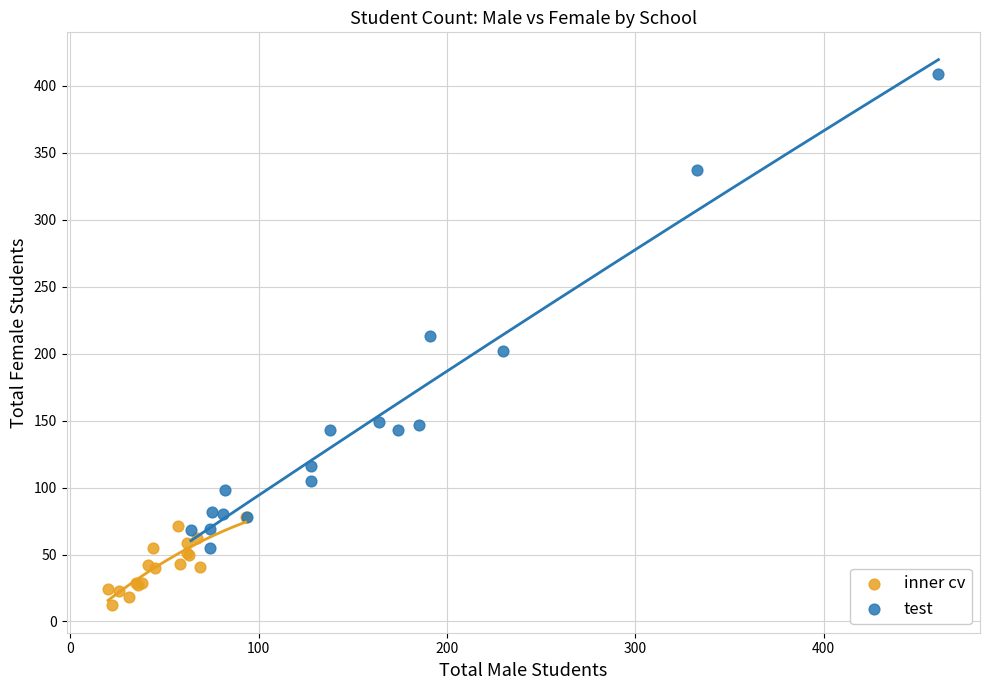

Which series reaches the maximum Y coordinate?

test